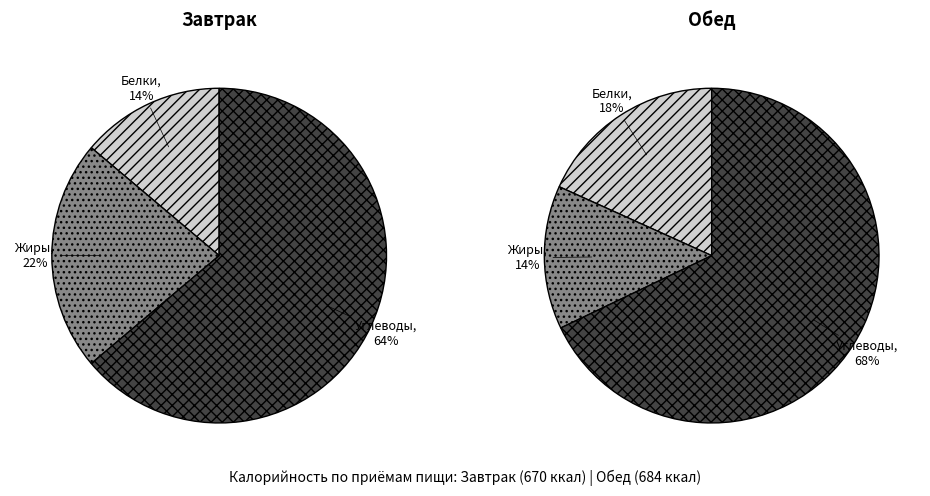

What is the ratio of the value at 1 to the value at 0?

1.0